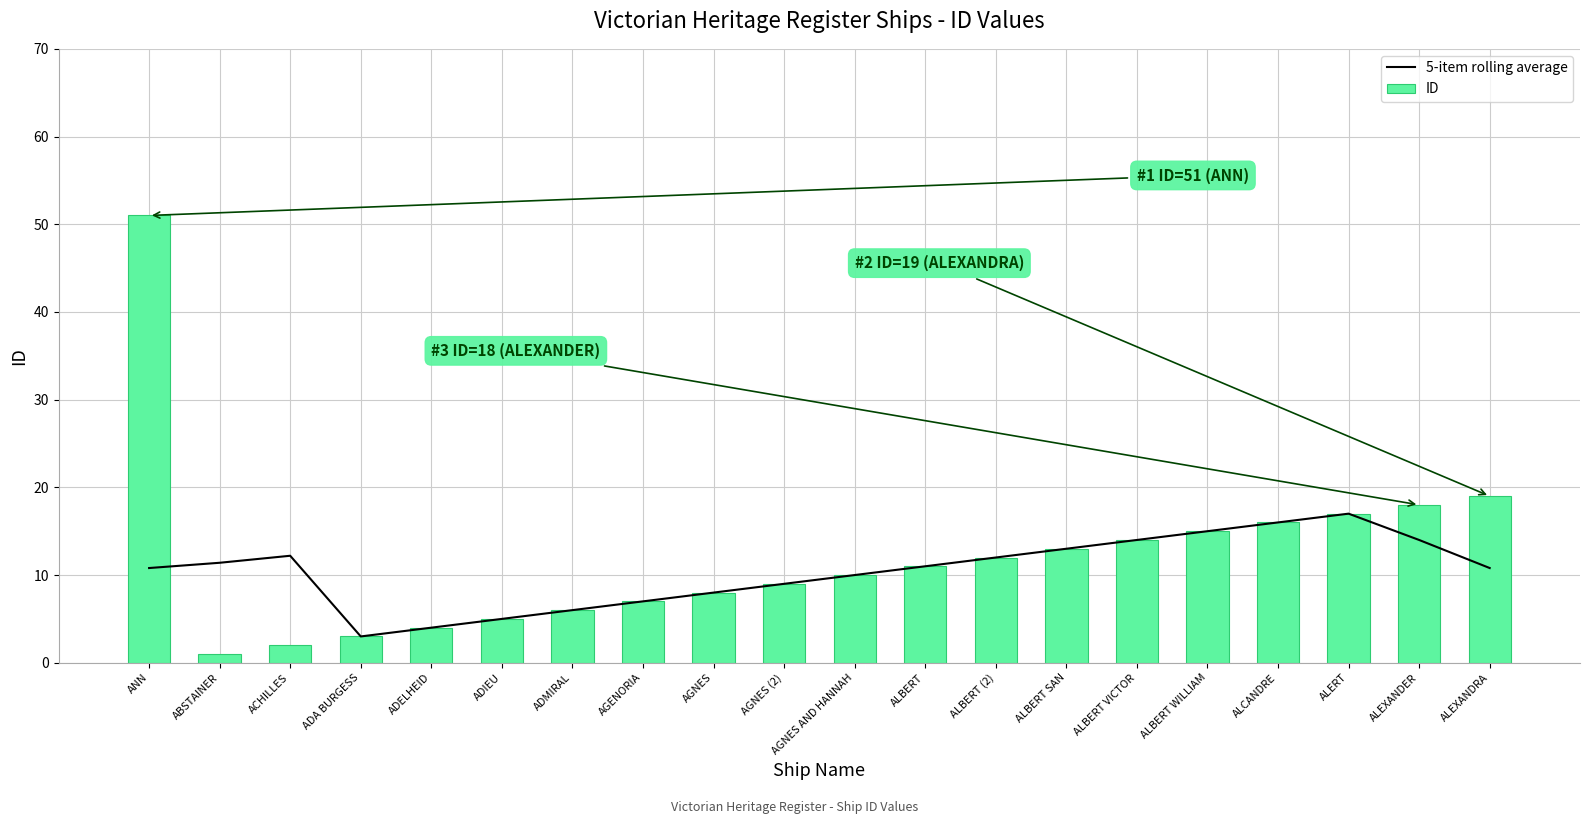

How many series are shown in this chart?

2